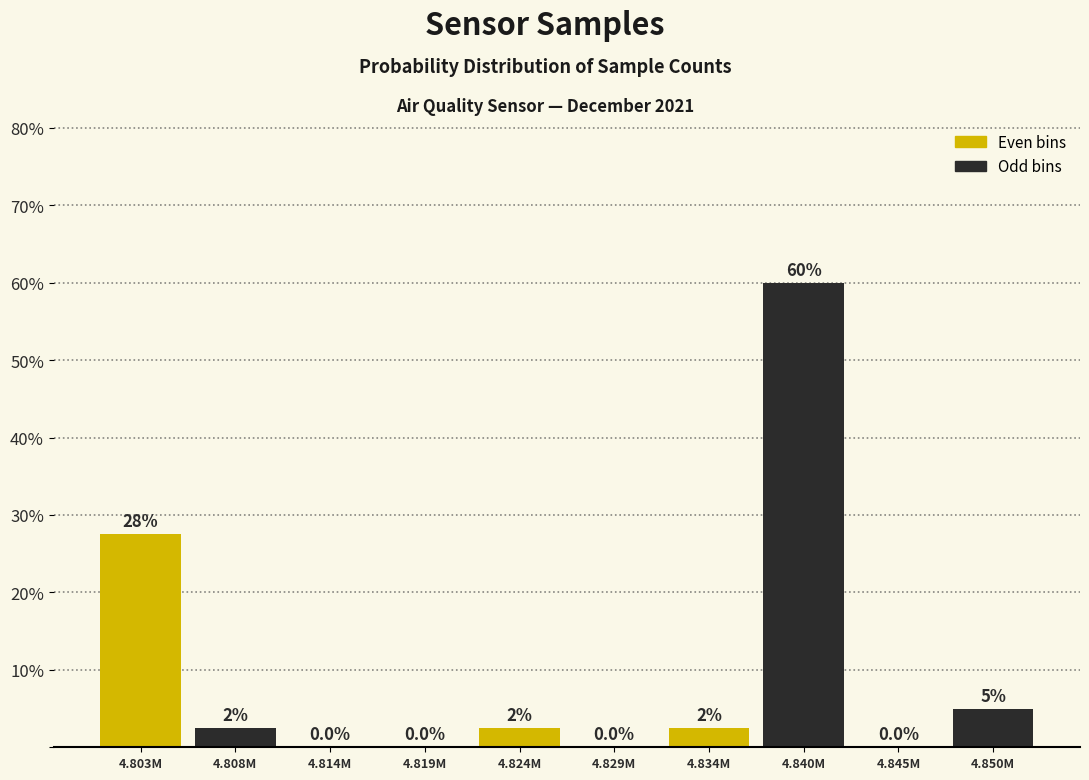

Reading left to right, transcribe all the data shown in this chart.

4.803M=27.5	4.808M=2.5	4.814M=0.0	4.819M=0.0	4.824M=2.5	4.829M=0.0	4.834M=2.5	4.840M=60.0	4.845M=0.0	4.850M=5.0